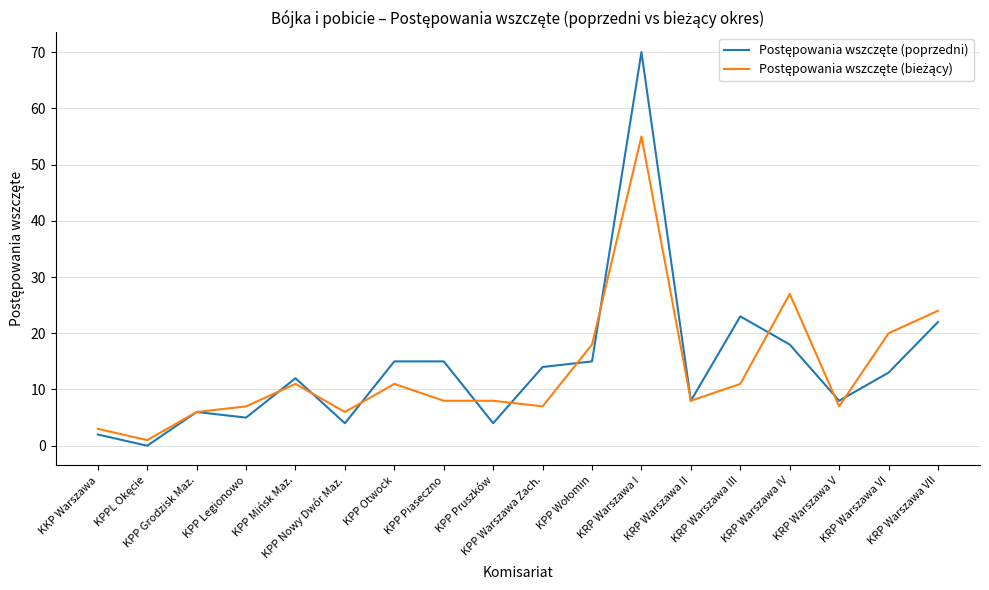

The value of Postępowania wszczęte (bieżący) at KPP Mińsk Maz. is 11. True or false?

True